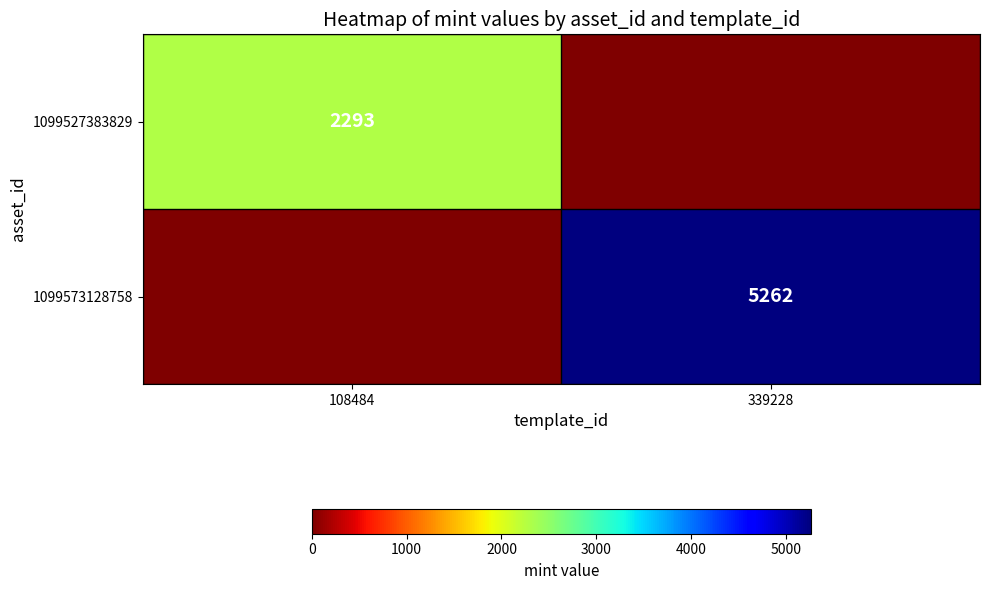

True or false: 1099527383829 has a value of 2293 at 108484.

True